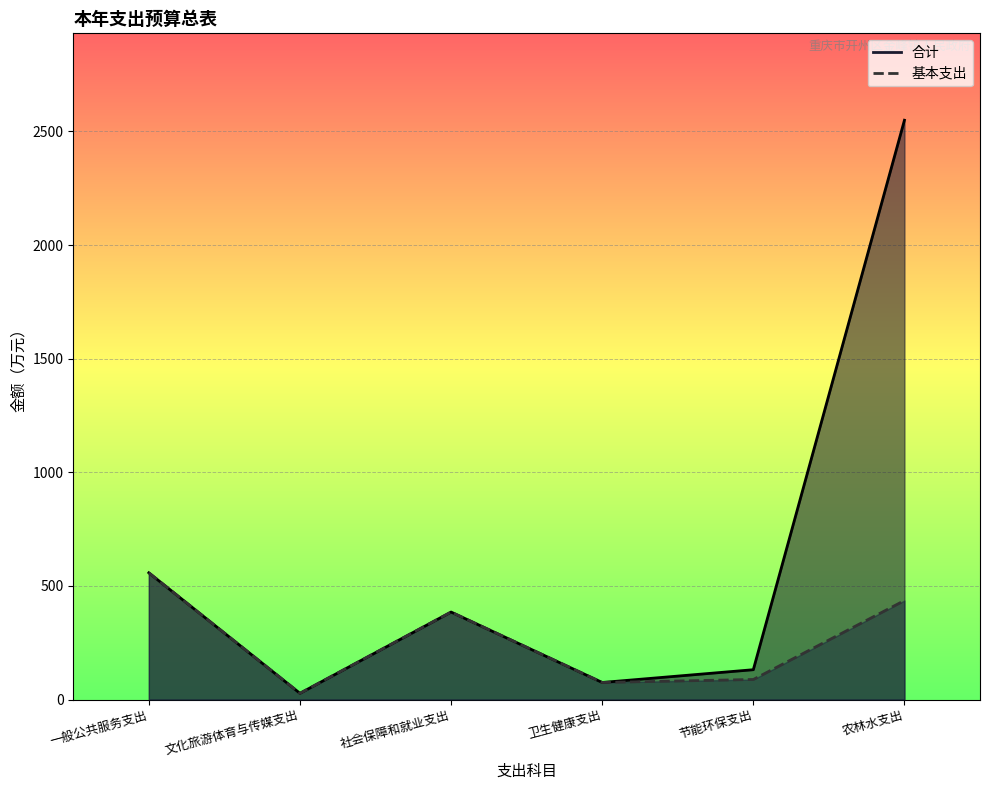

What is the sum of the 基本支出 values at 农林水支出 and 一般公共服务支出?

993.7